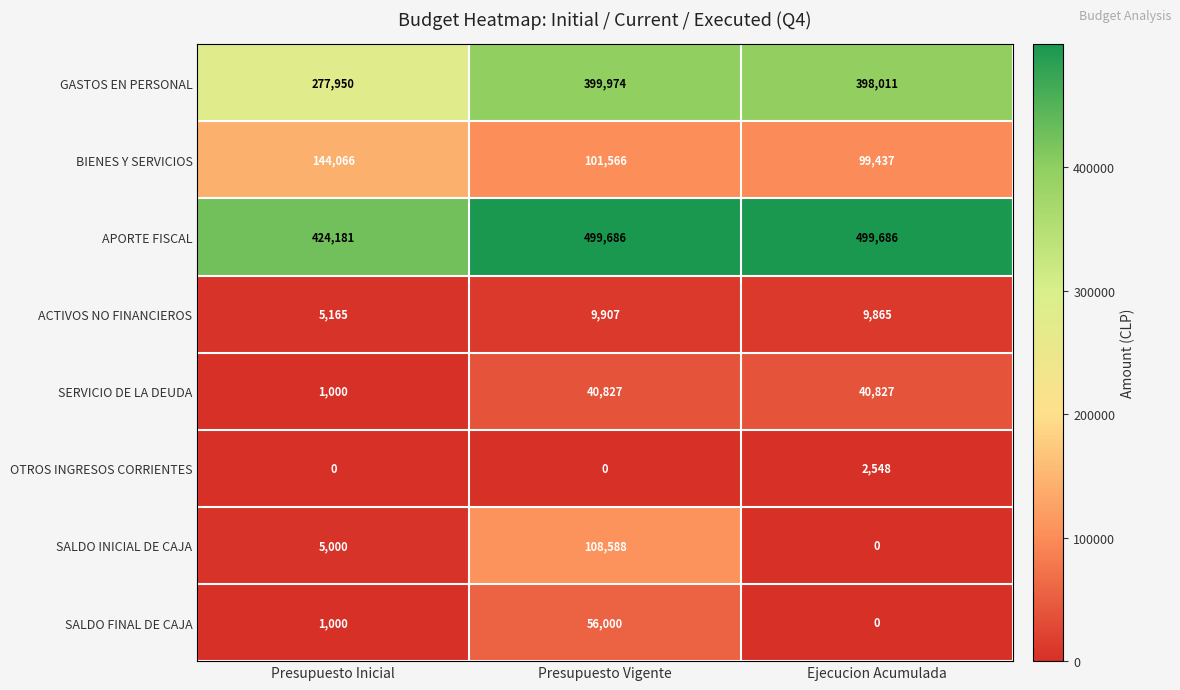

What is the sum of the ACTIVOS NO FINANCIEROS values at Presupuesto Vigente and Presupuesto Inicial?

15072